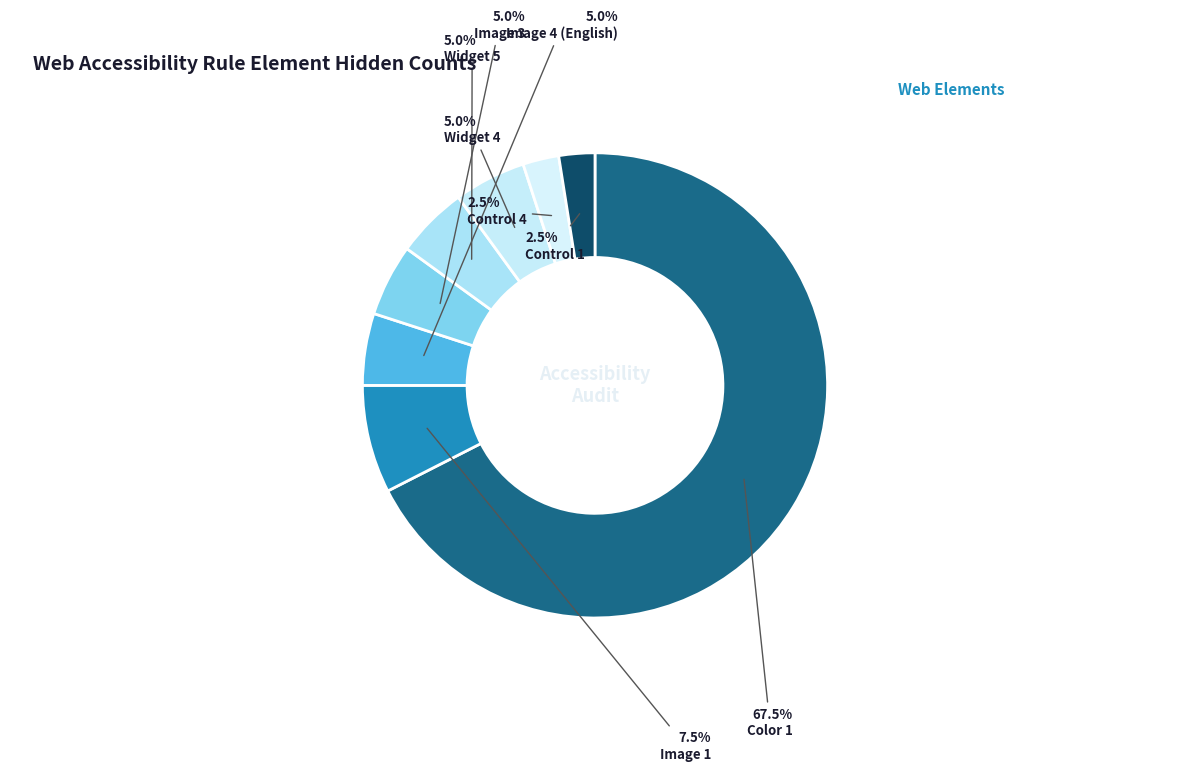

How many slices are in this pie chart?

8